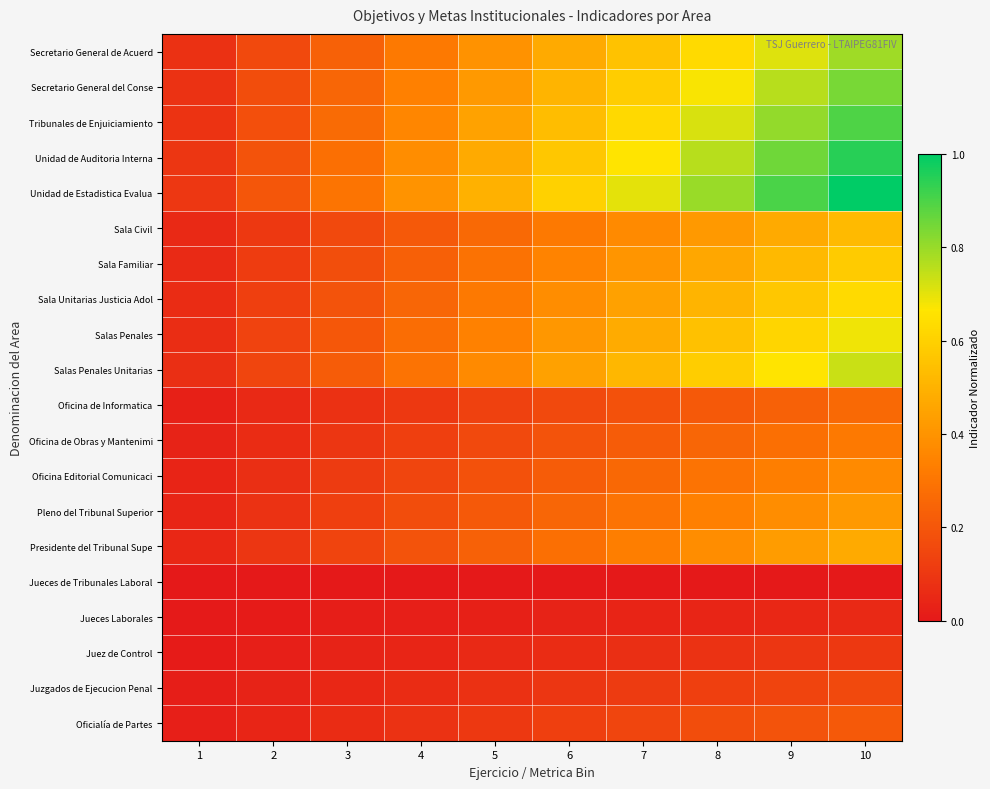

At which category does the chart reach its minimum across all series?

1